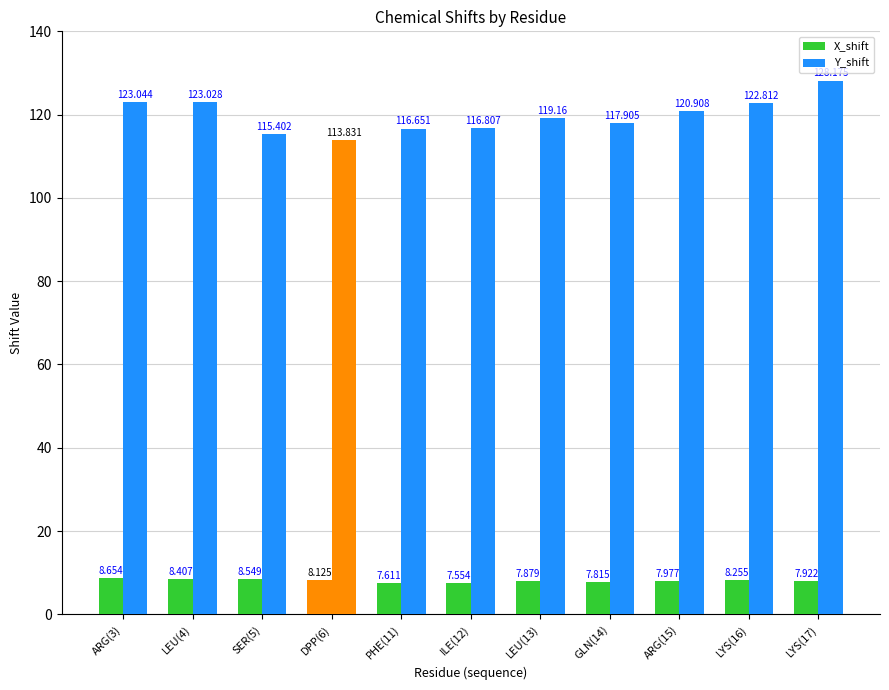

Are the bars horizontal?

No